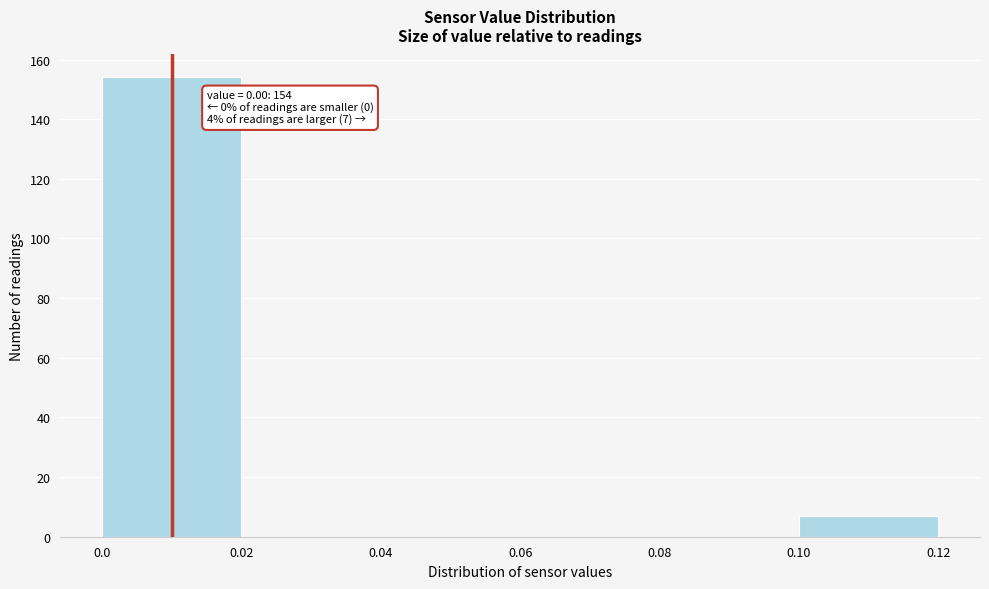

Over which range of the x-axis is the bar tallest?

0.0 to 0.02